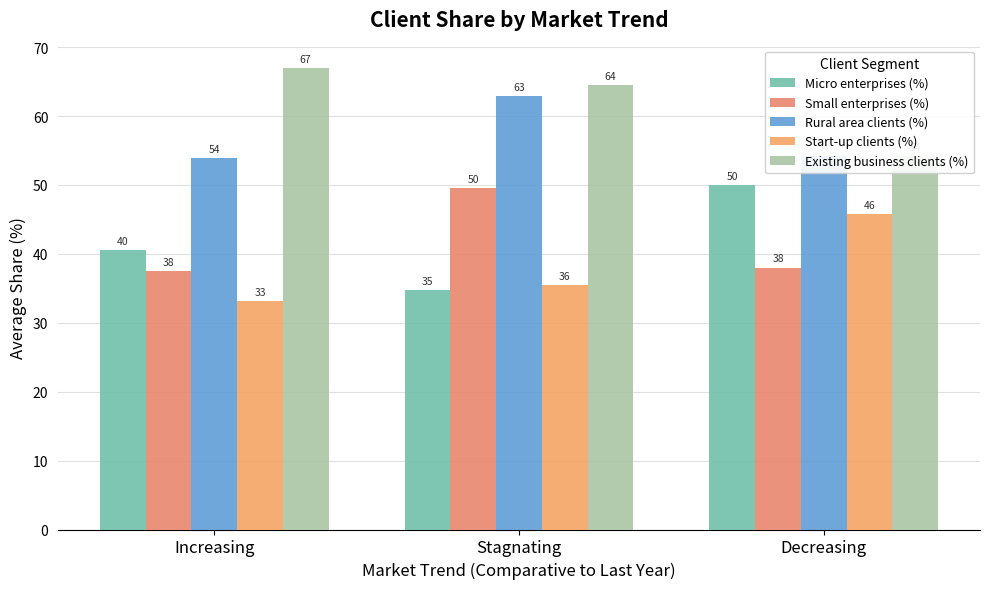

What is the highest value of the Start-up clients (%) series?

45.8